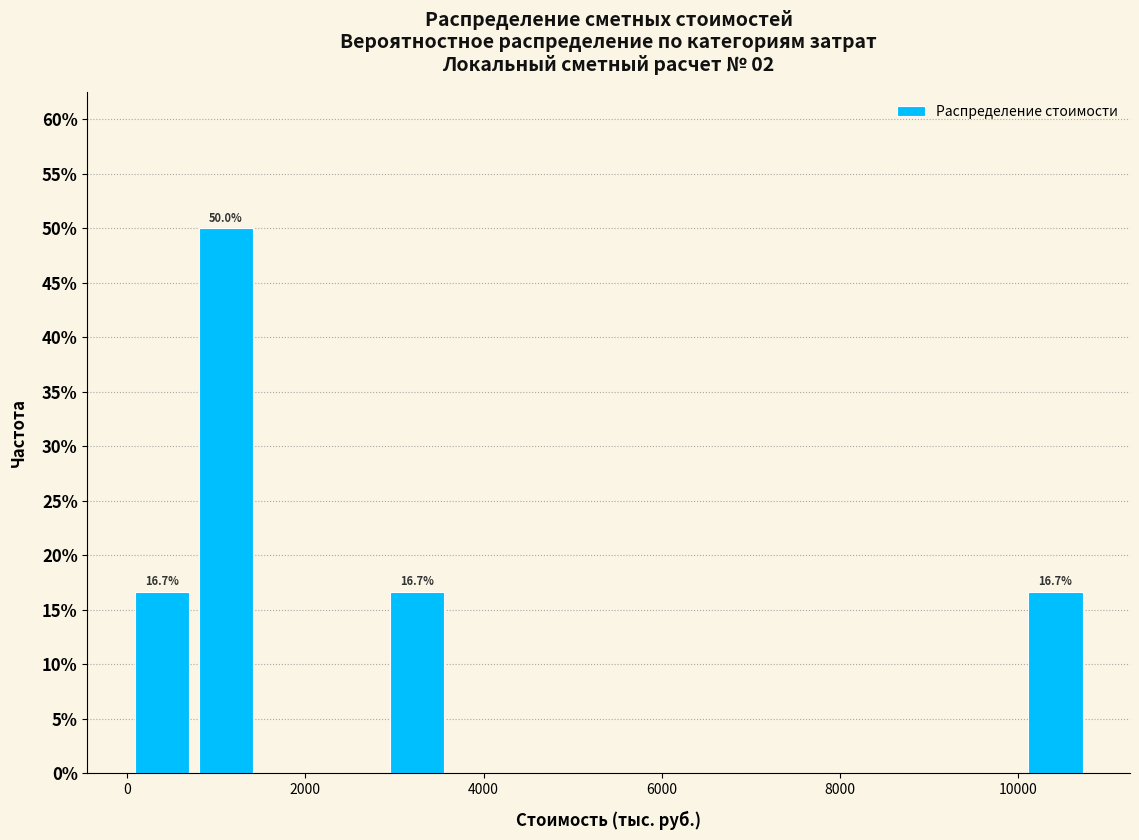

Read against the x-axis, roughly where is the centre of the tallest bar?

1200